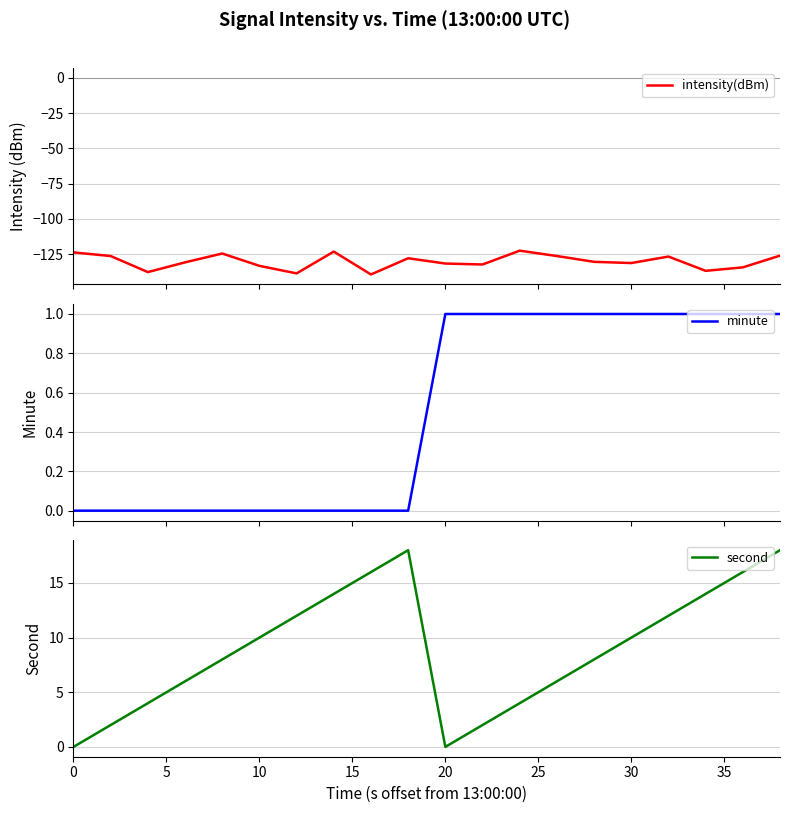

What is the smallest value displayed?

-139.5